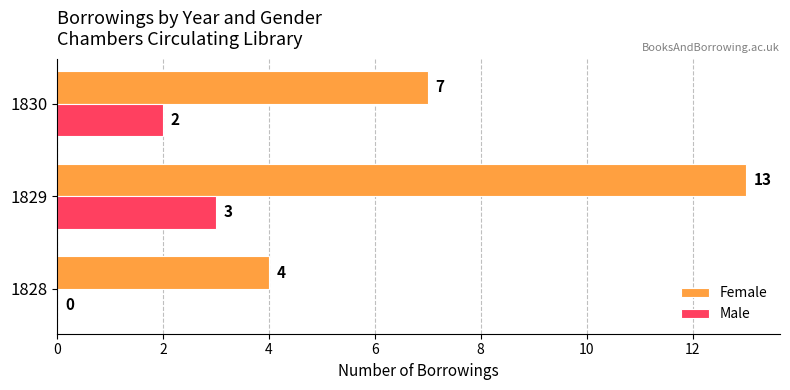

What is the sum of the Male values at 1828 and 1829?

3